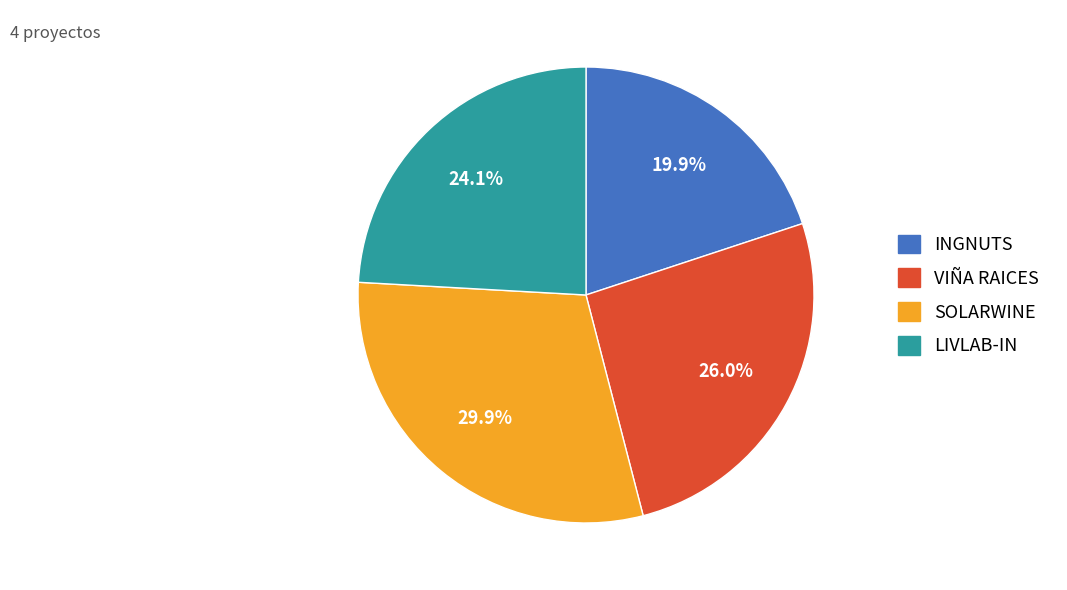

What is the ratio of the value at LIVLAB-IN to the value at SOLARWINE?

0.8